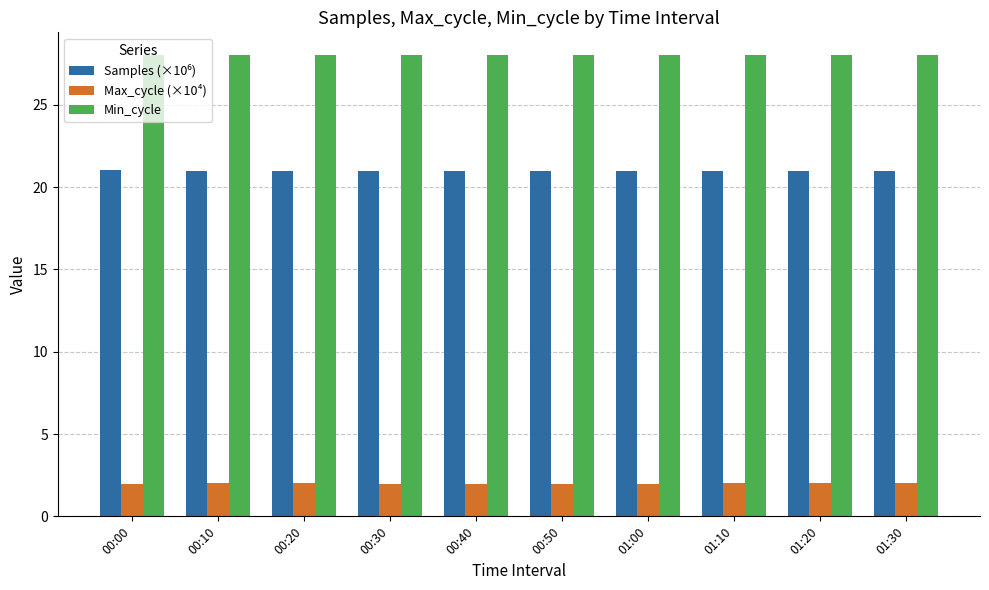

What is the average value of the Max_cycle (×10⁴) series?

2.0